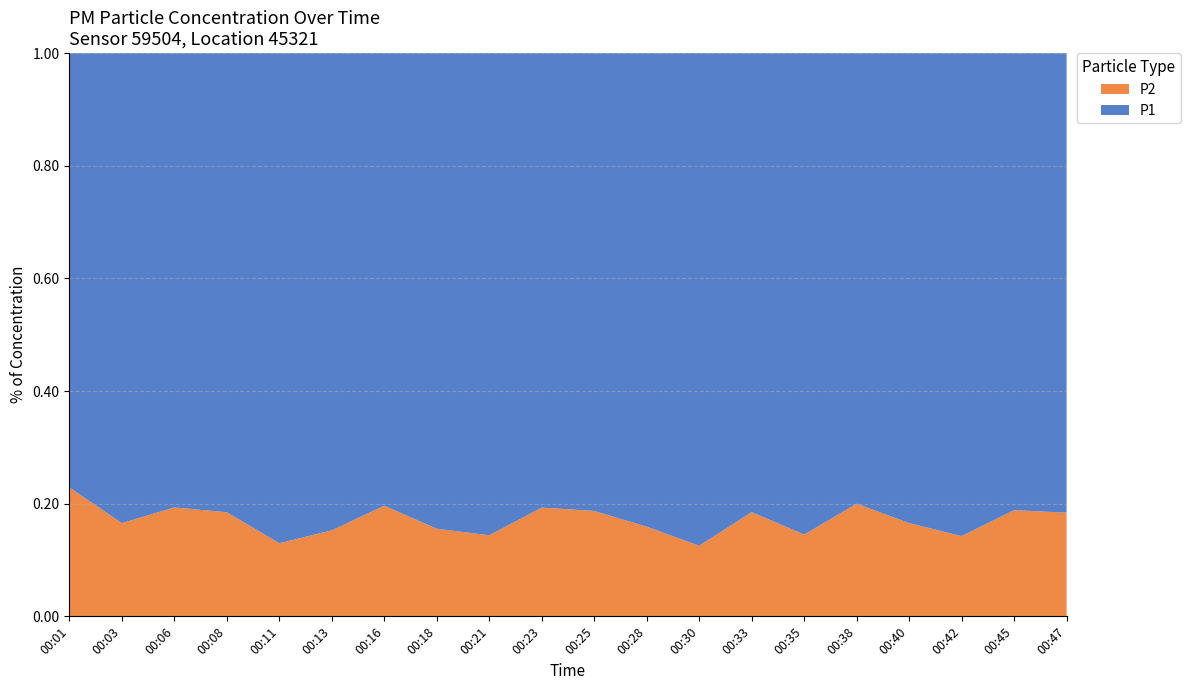

Reading left to right, extract all data points from this chart.

P1: 00:01=4.7	00:03=9.5	00:06=5.6	00:08=7.0	00:11=11.7	00:13=10.7	00:16=8.2	00:18=7.6	00:21=10.5	00:23=8.3	00:25=7.0	00:28=8.4	00:30=12.8	00:33=7.2	00:35=8.9	00:38=8.8	00:40=10.5	00:42=11.4	00:45=7.8	00:47=6.7
P2: 00:01=1.4	00:03=1.9	00:06=1.4	00:08=1.6	00:11=1.8	00:13=1.9	00:16=2.0	00:18=1.4	00:21=1.8	00:23=2.0	00:25=1.6	00:28=1.6	00:30=1.8	00:33=1.6	00:35=1.5	00:38=2.2	00:40=2.1	00:42=1.9	00:45=1.8	00:47=1.5